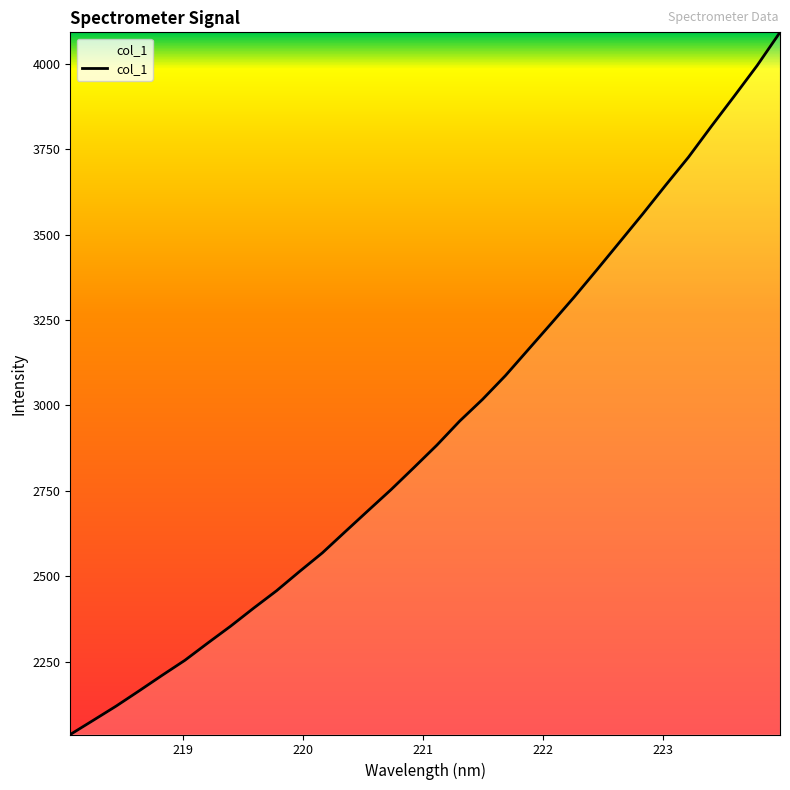

What is the average value?

2926.0